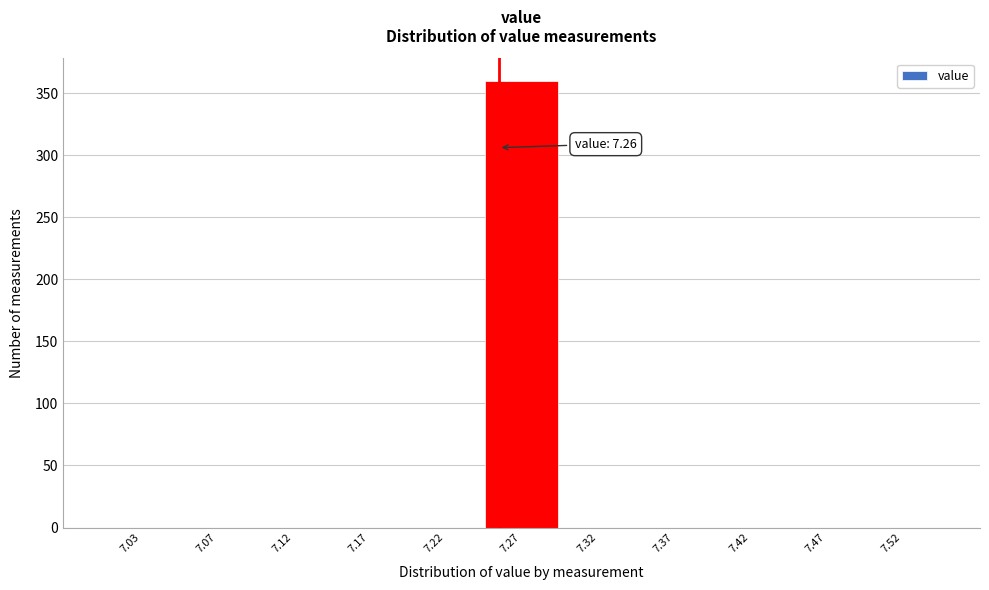

Which range on the x-axis has the tallest bar?

7.25 to 7.30